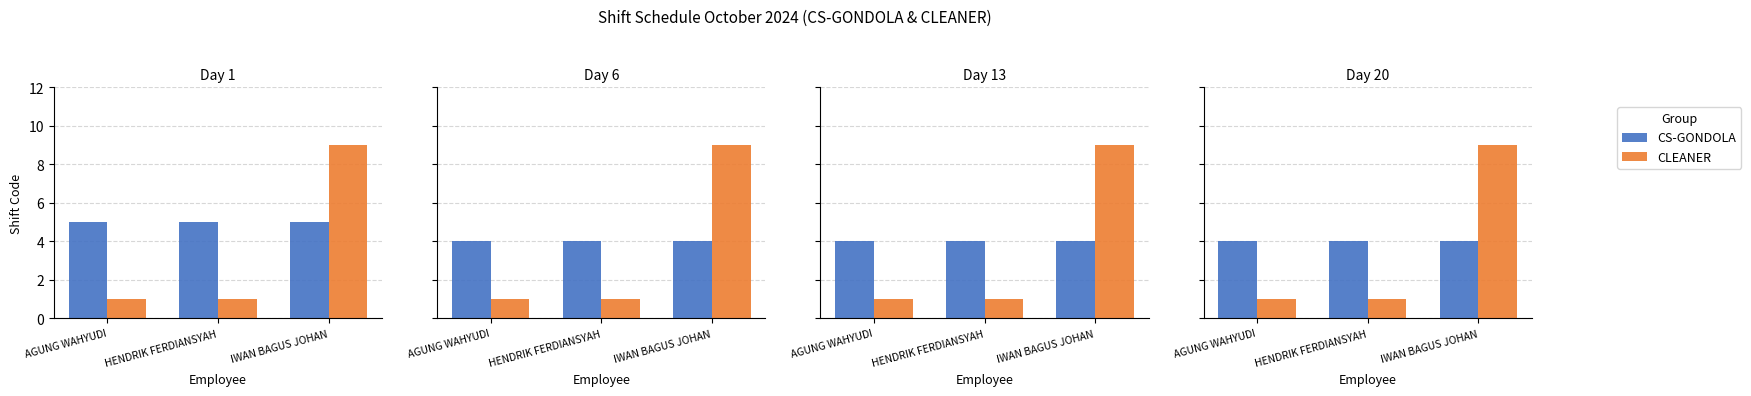

The CS-GONDOLA series shows 4 at HENDRIK FERDIANSYAH. True or false?

True